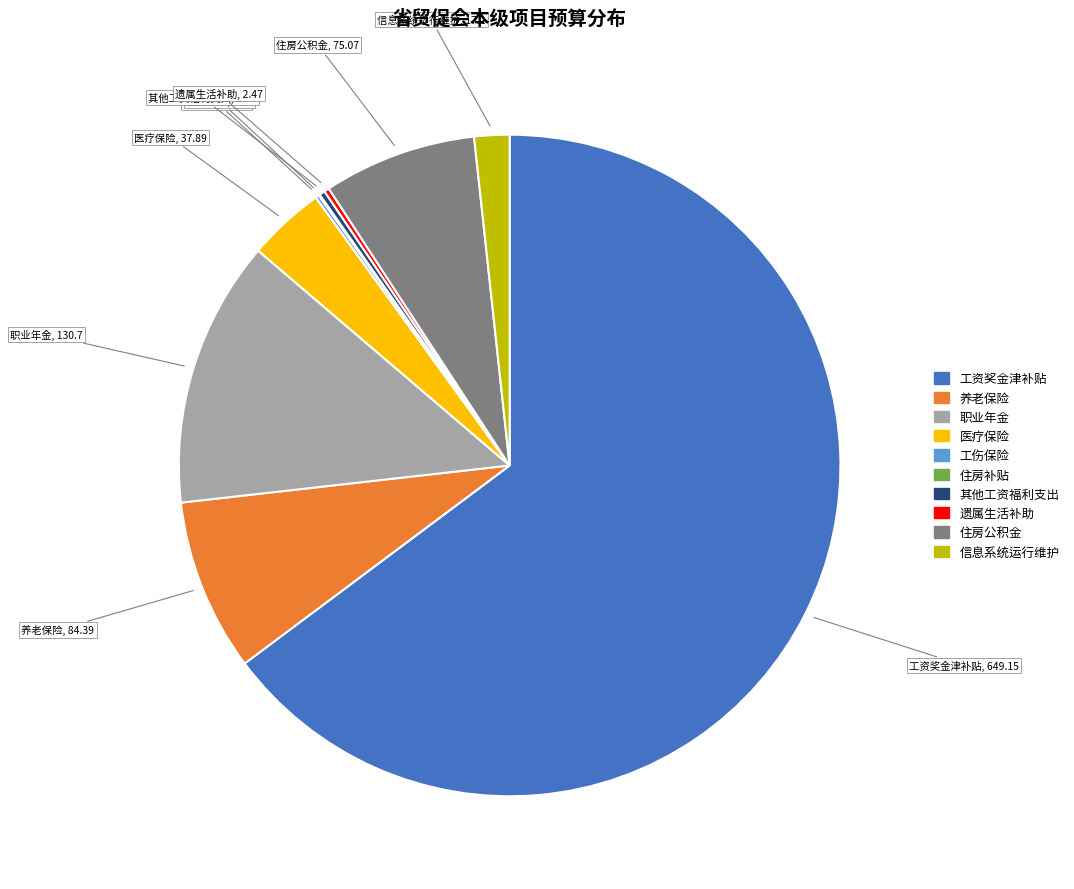

Which category accounts for the majority?

工资奖金津补贴